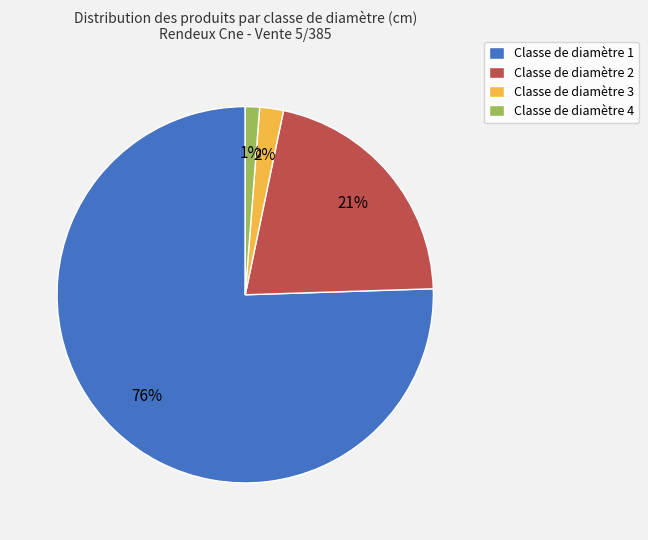

Combined, do Classe de diamètre 2 and Classe de diamètre 3 account for over 50%?

No